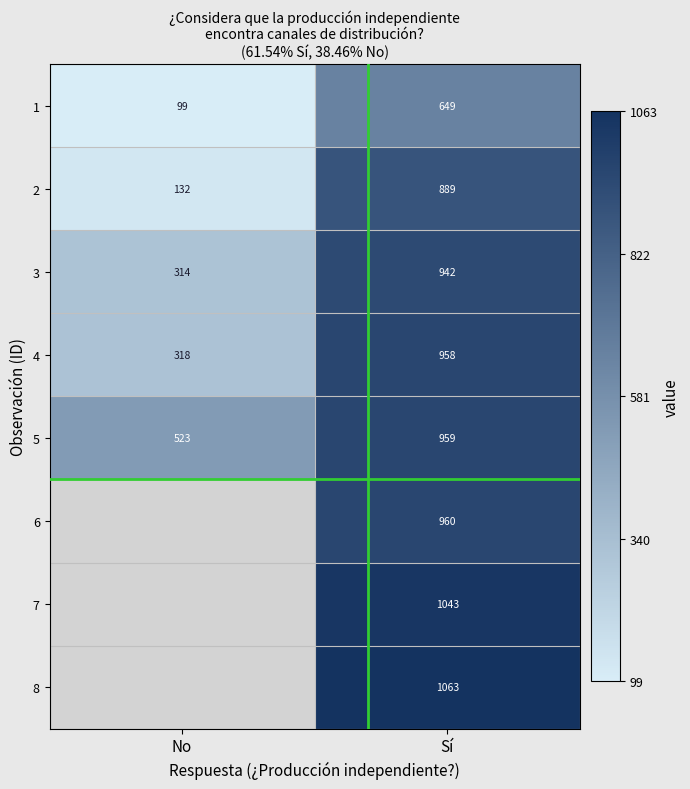

Is the value of 1 at No greater than the value of 6 at Sí?

No